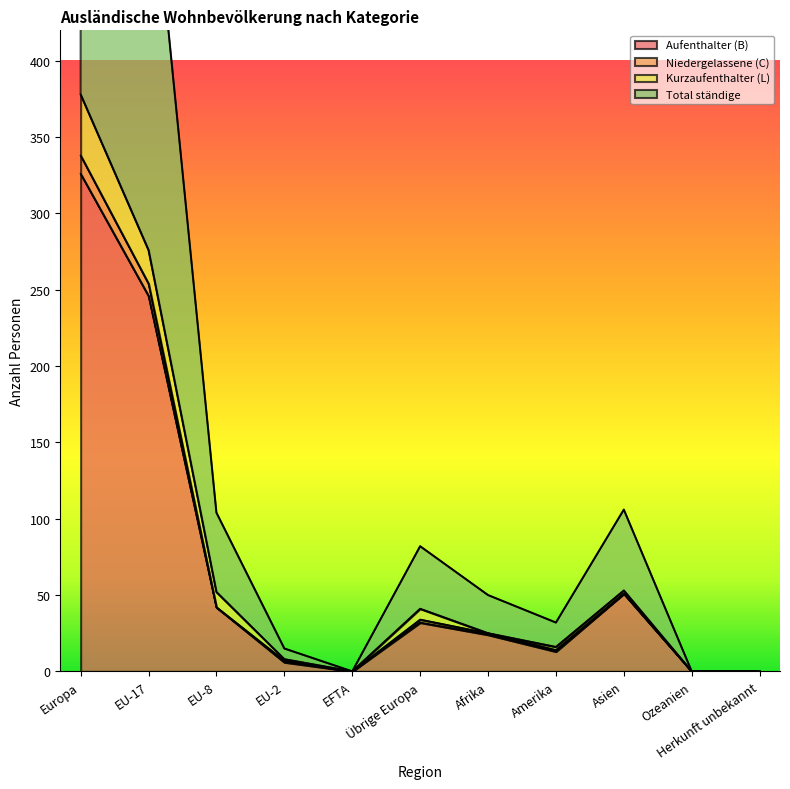

How many categories are shown in the chart?

11